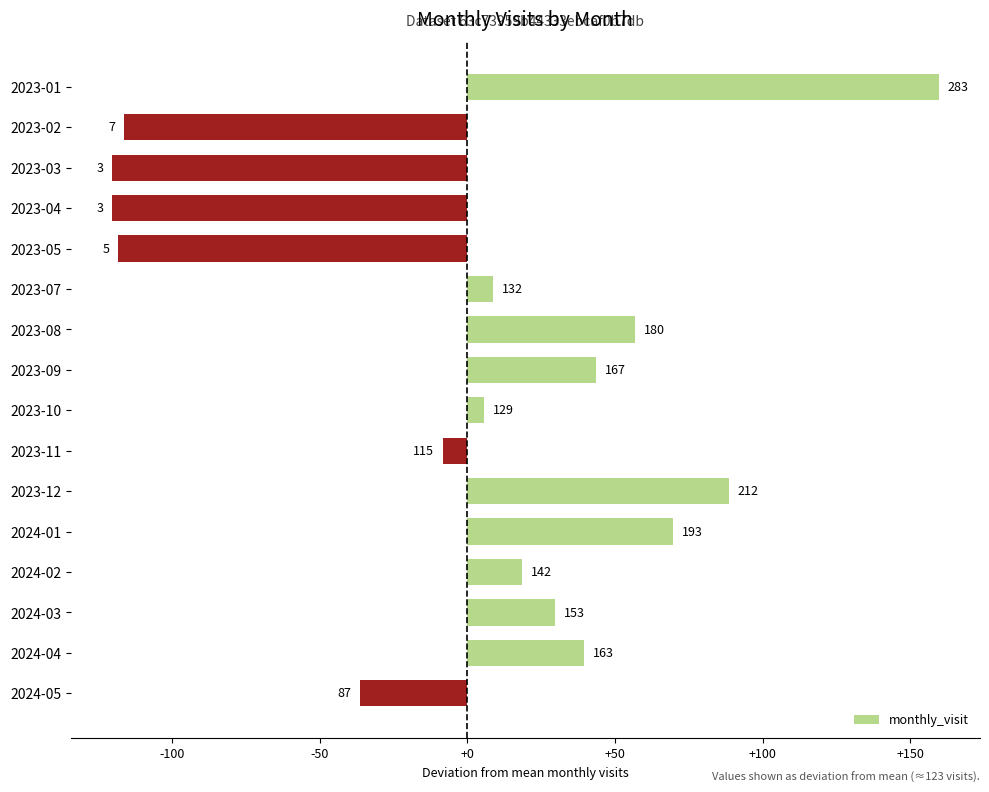

Does the chart contain any negative values?

Yes